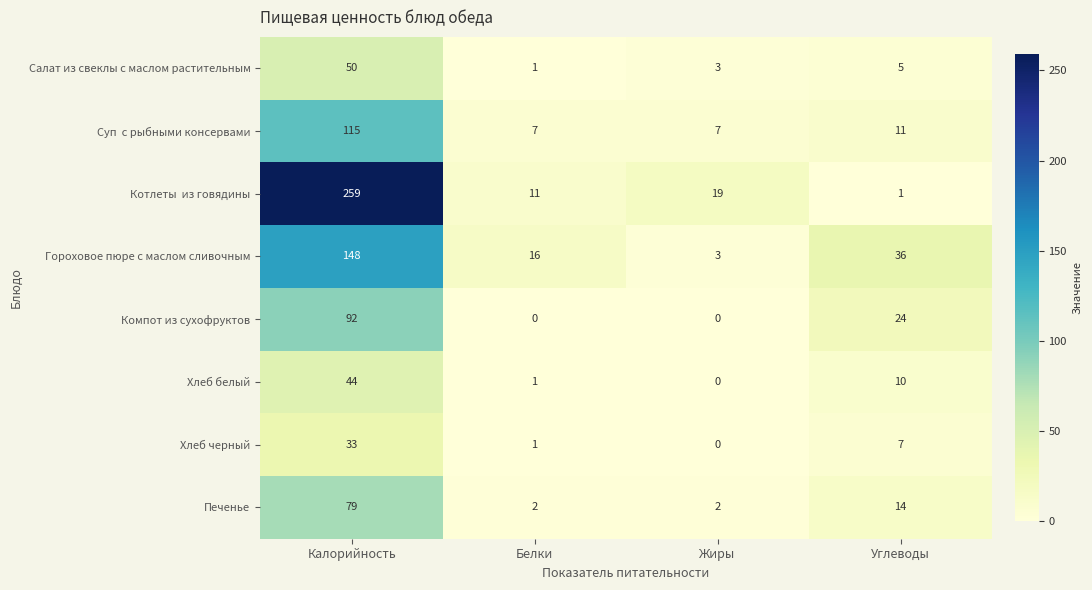

At which category is the sum across all series the highest?

Калорийность